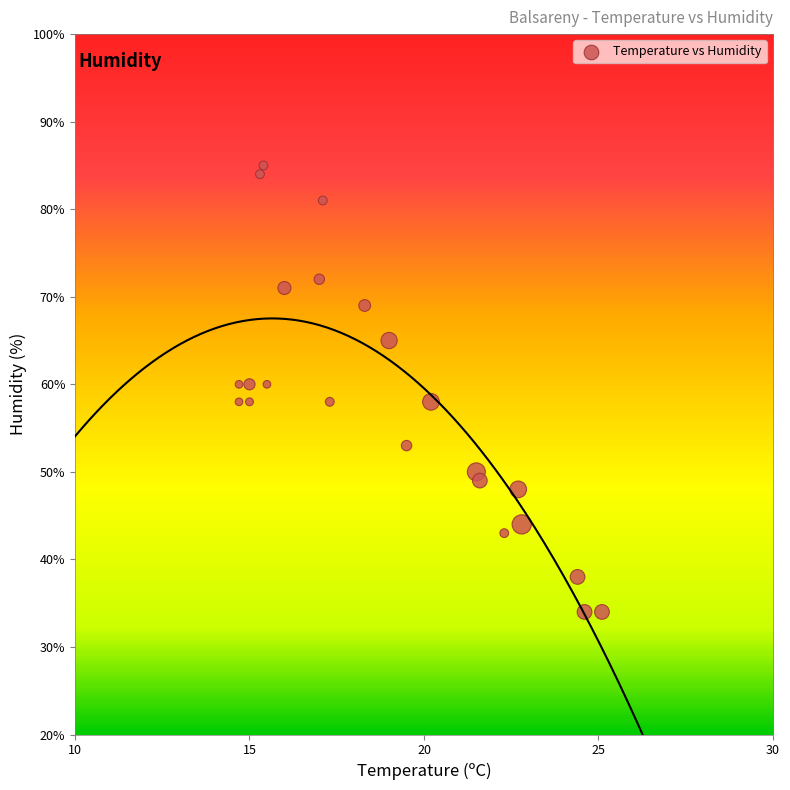

What is the range of Y values (max minus min)?

51